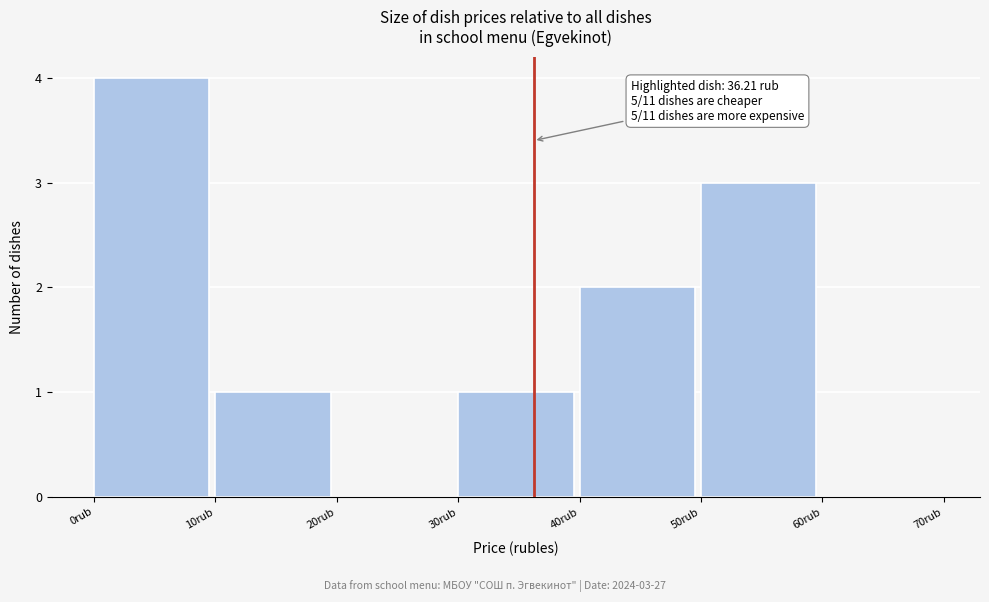

Which range on the x-axis has the tallest bar?

0 to 10